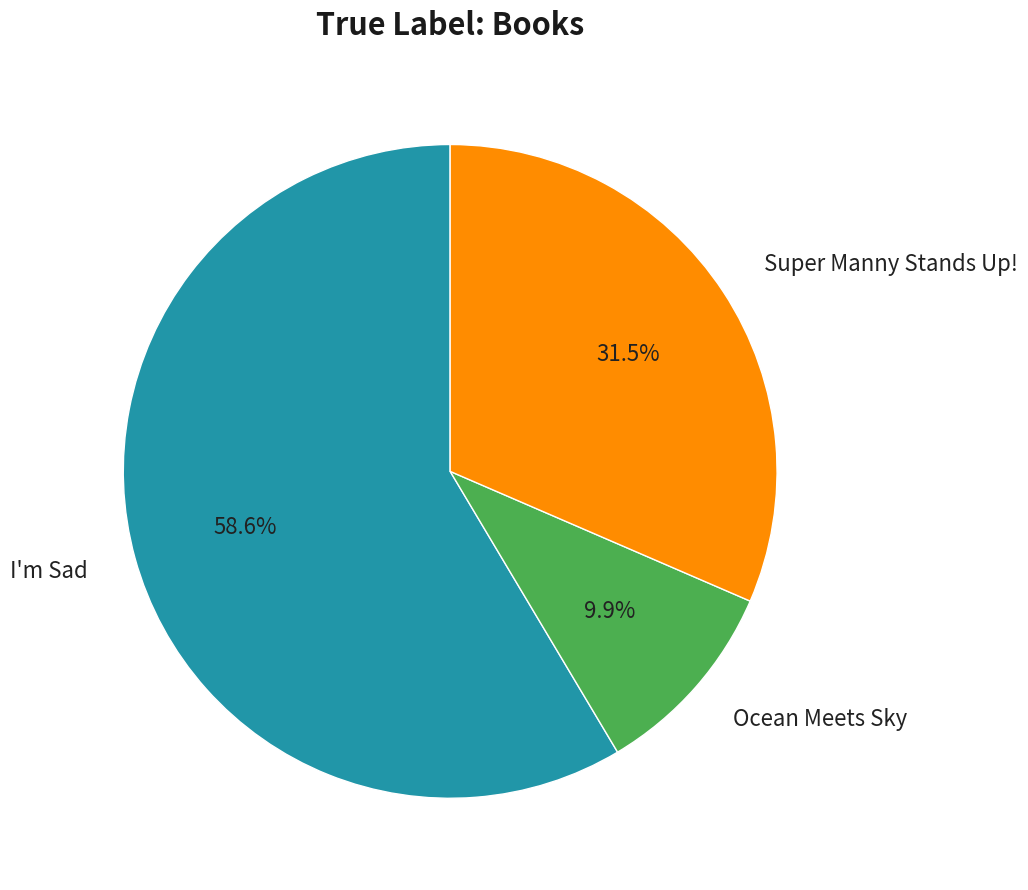

To the nearest percent, what portion does I'm Sad represent?

59%